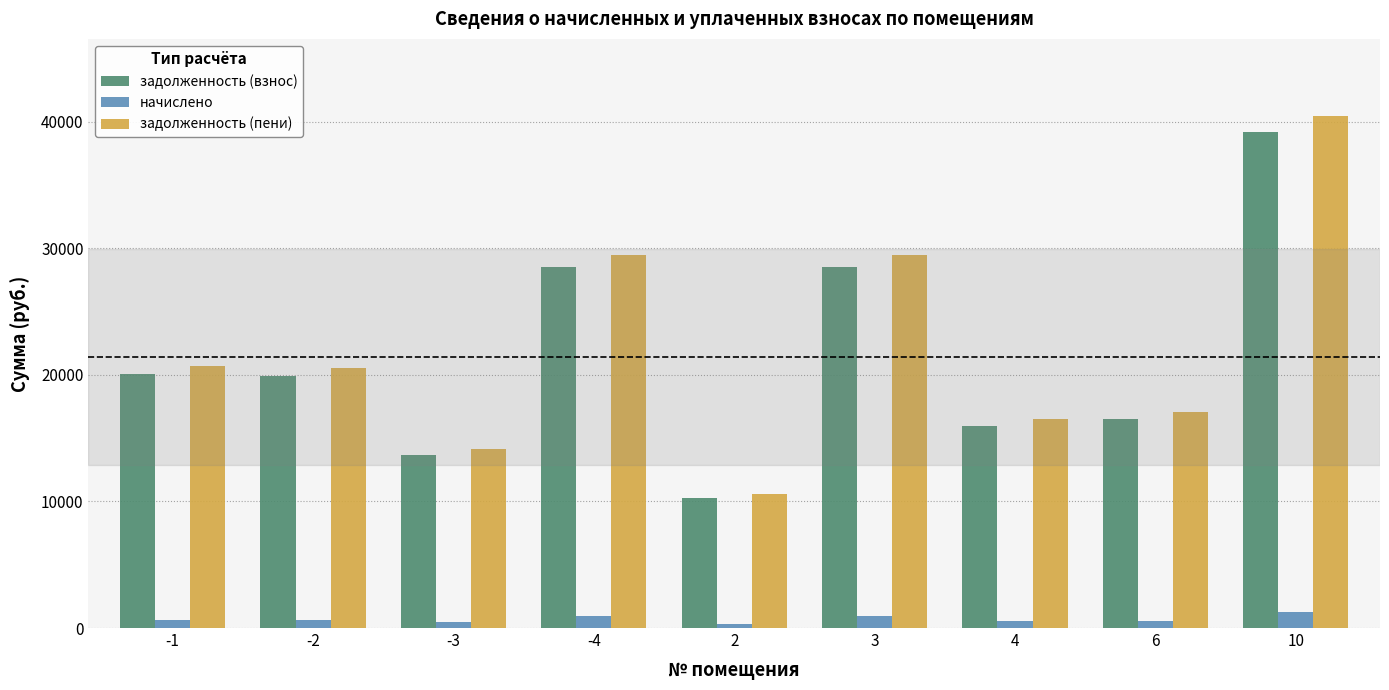

What is the difference between the second highest and second lowest values in the задолженность (взнос) series?

14829.4